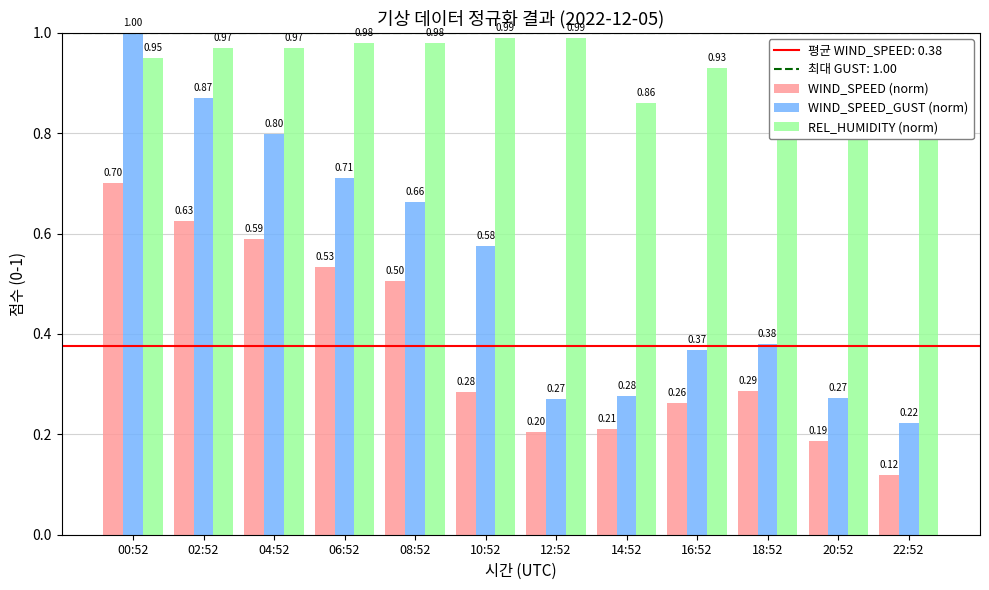

How many WIND_SPEED_GUST (norm) values are between 0 and 1?

12